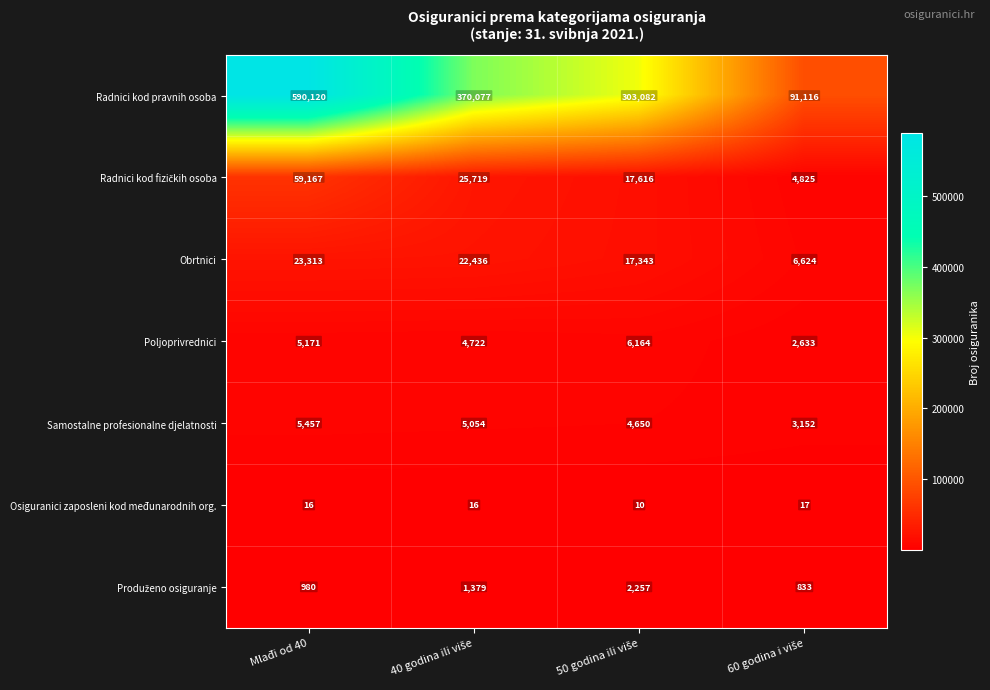

At how many categories does at least one series exceed 70189?

4